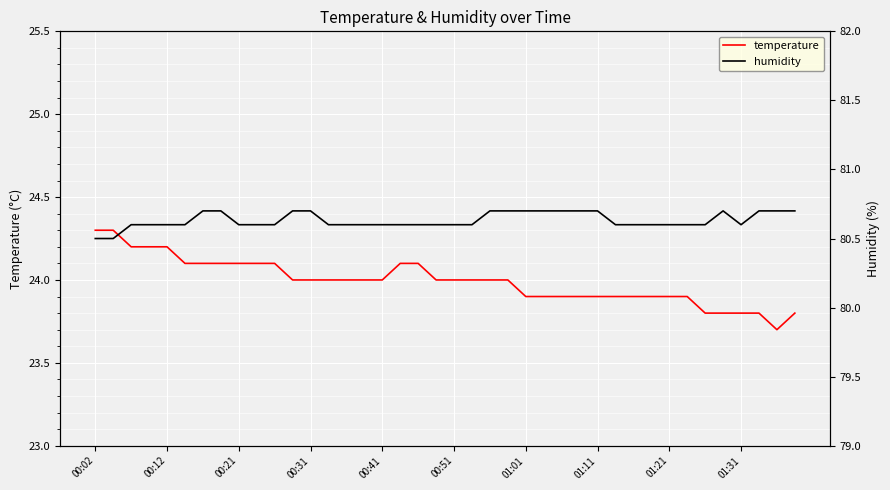

What is the highest value of the temperature series?

24.3